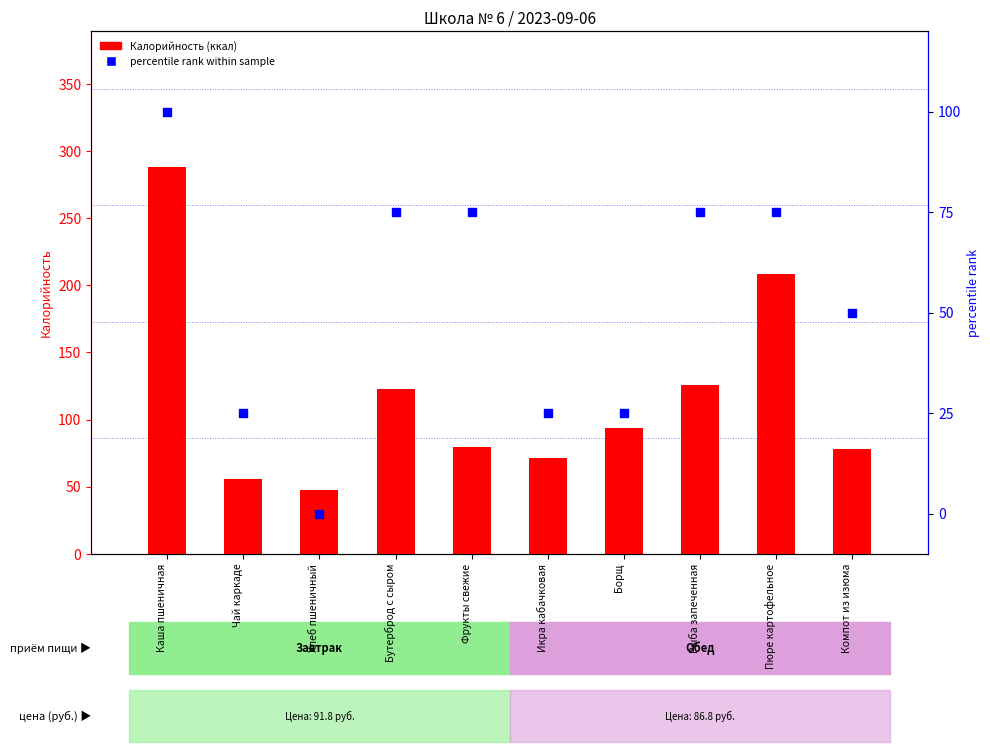

Which series reaches the minimum Y coordinate?

percentile rank within sample